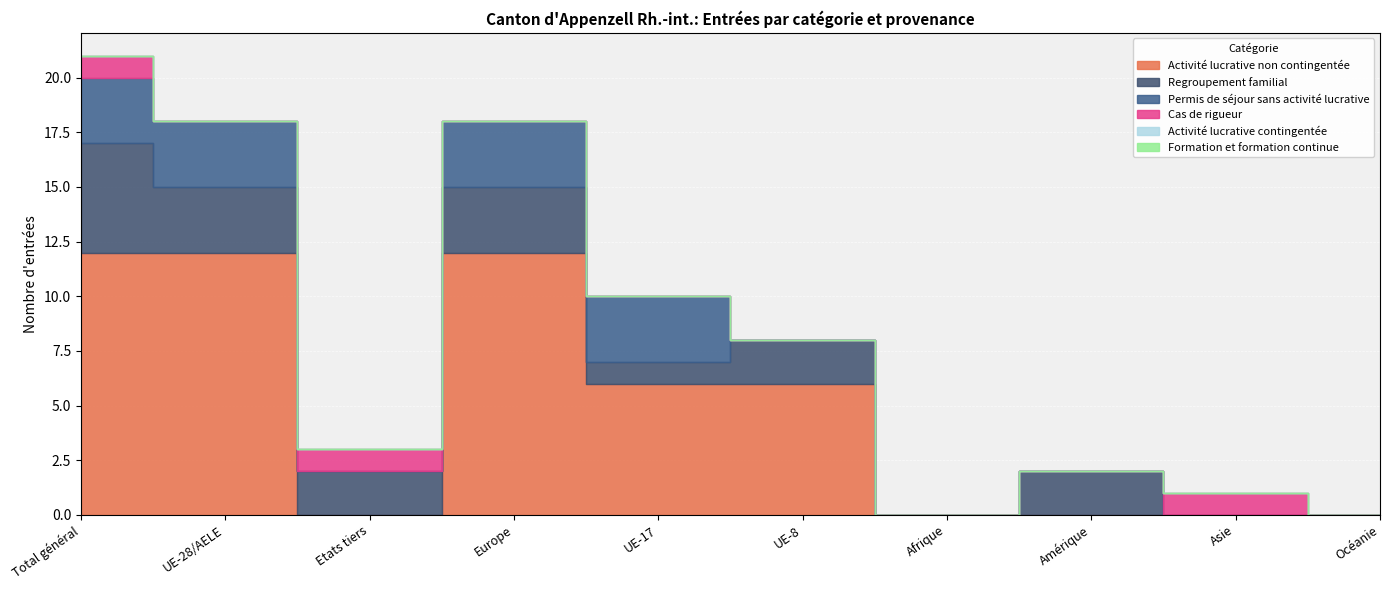

The value of Activité lucrative contingentée at UE-28/AELE is 0. True or false?

True